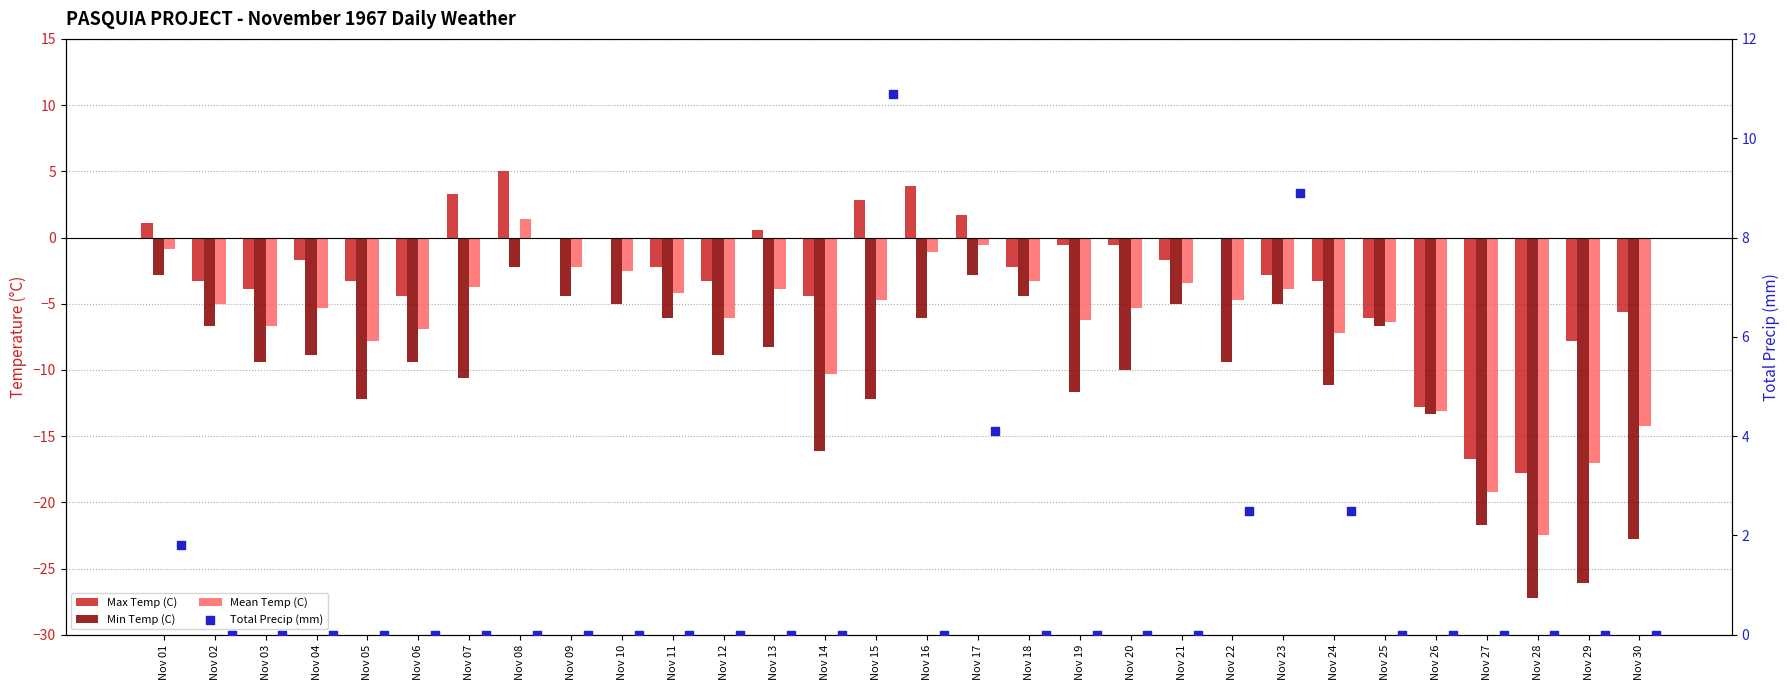

At how many categories does at least one series exceed 8?

2